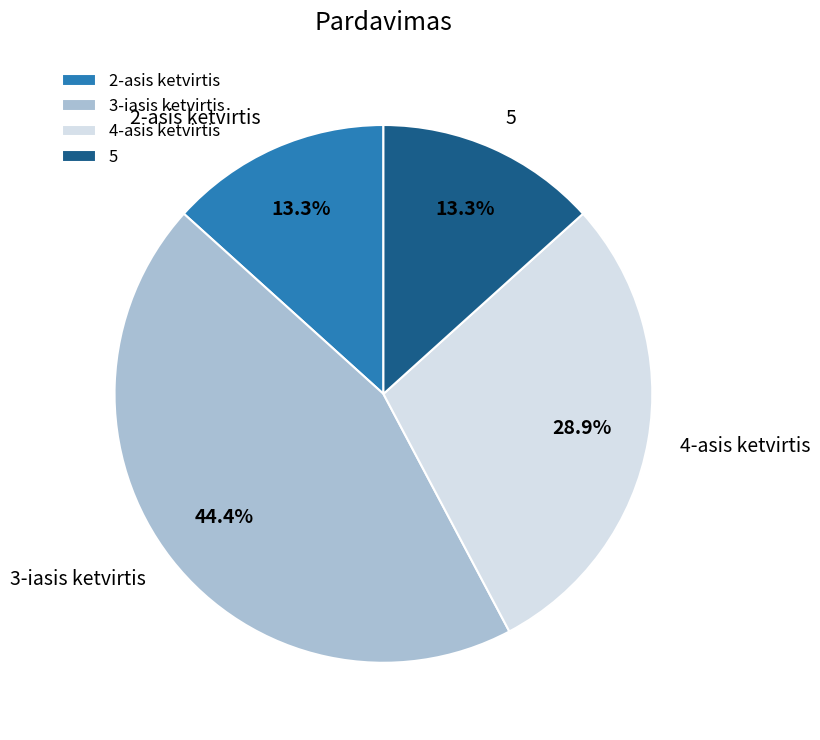

Which has a higher value, 3-iasis ketvirtis or 5?

3-iasis ketvirtis